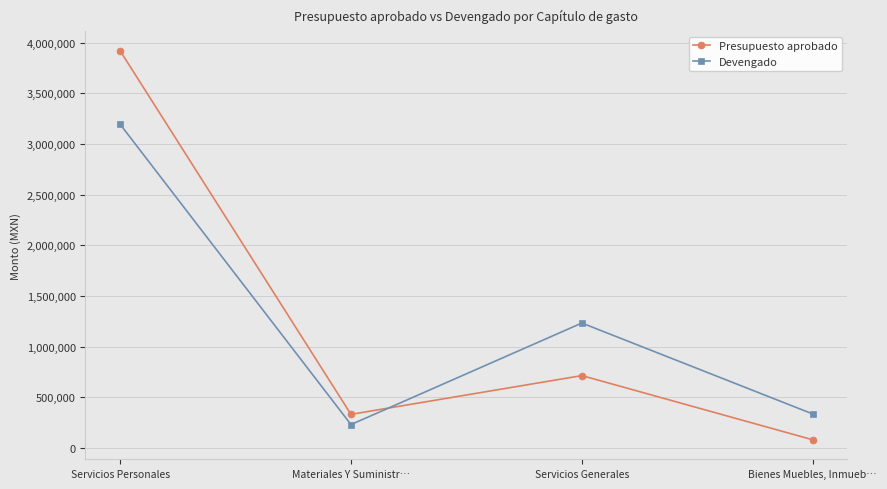

How many interior local peaks does the Presupuesto aprobado series have?

1